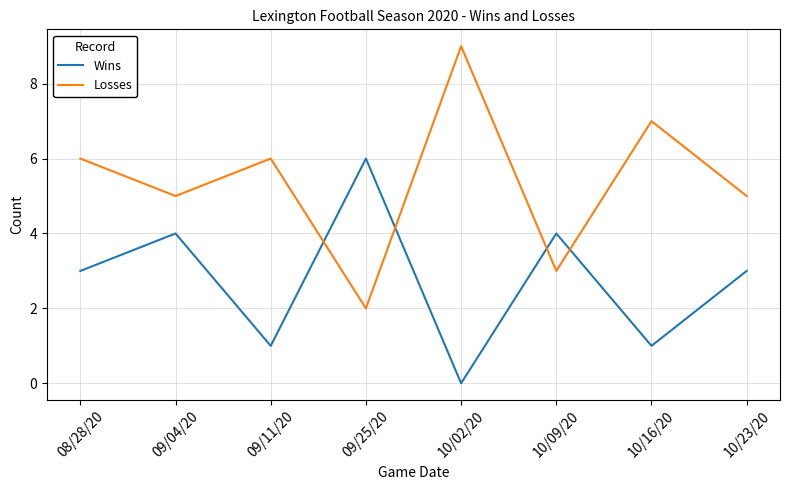

Count the Wins values in the range 1 to 4.

6